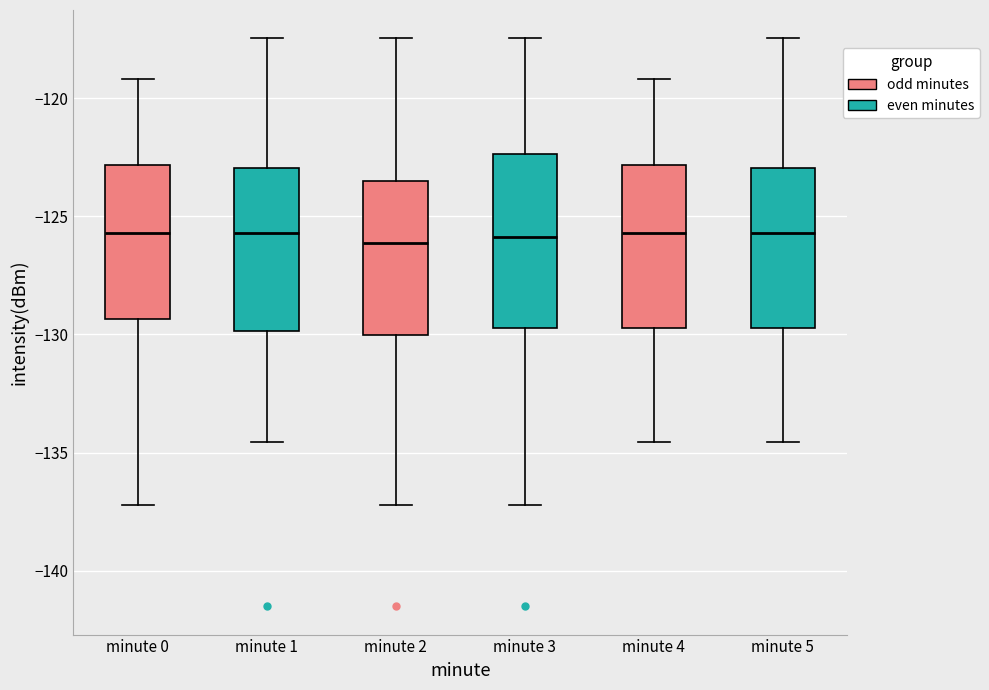

Where is the lower edge of the box for minute 5 on the y-axis? The values are not printed on the chart, so give them approximately, as read against the axis.

-129.5